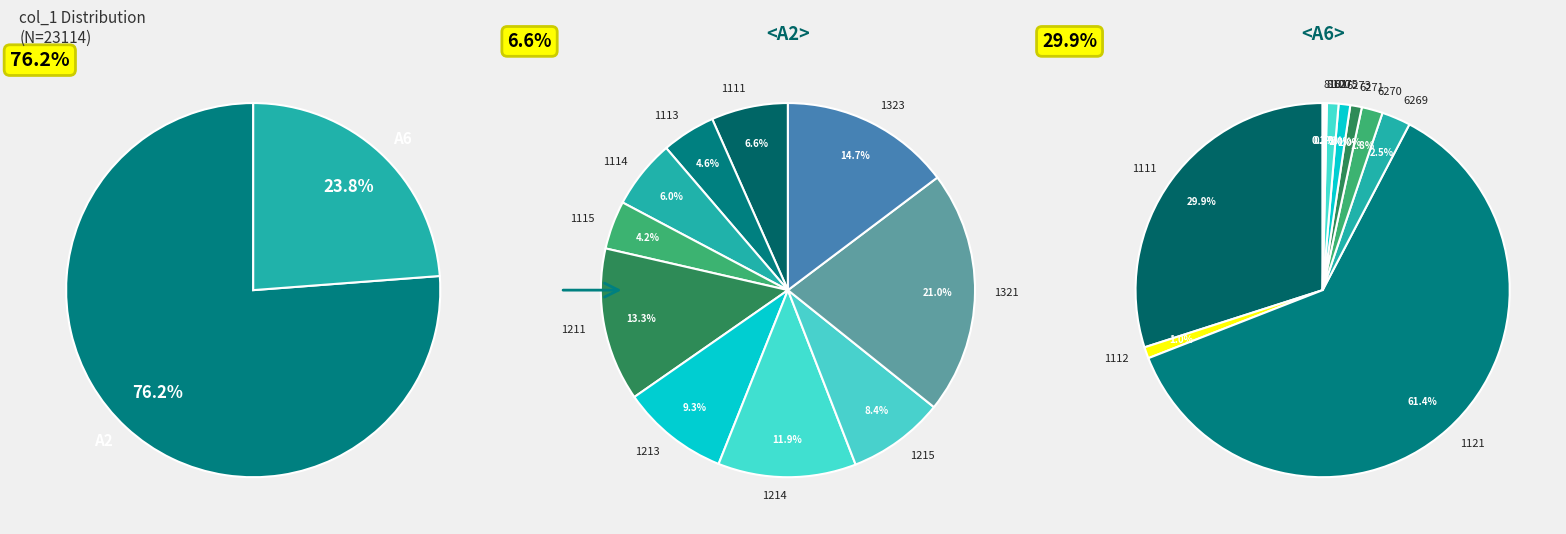

At 3, list the series in order from smallest to largest.

A2, A6